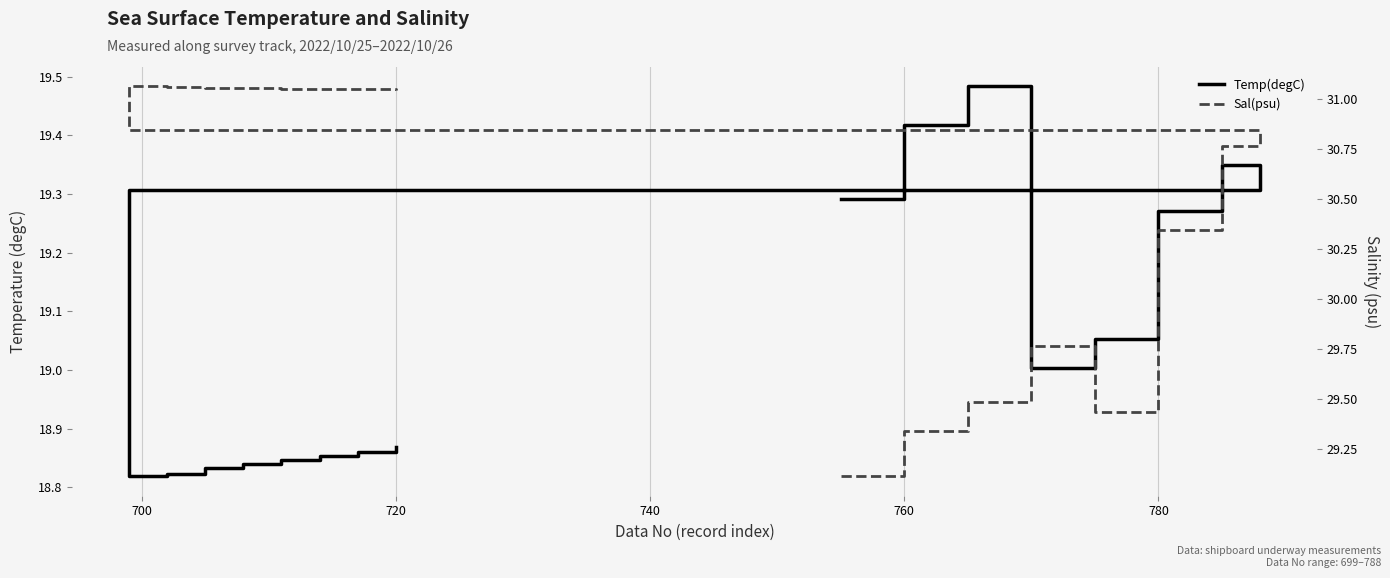

How many categories are shown in the chart?

16